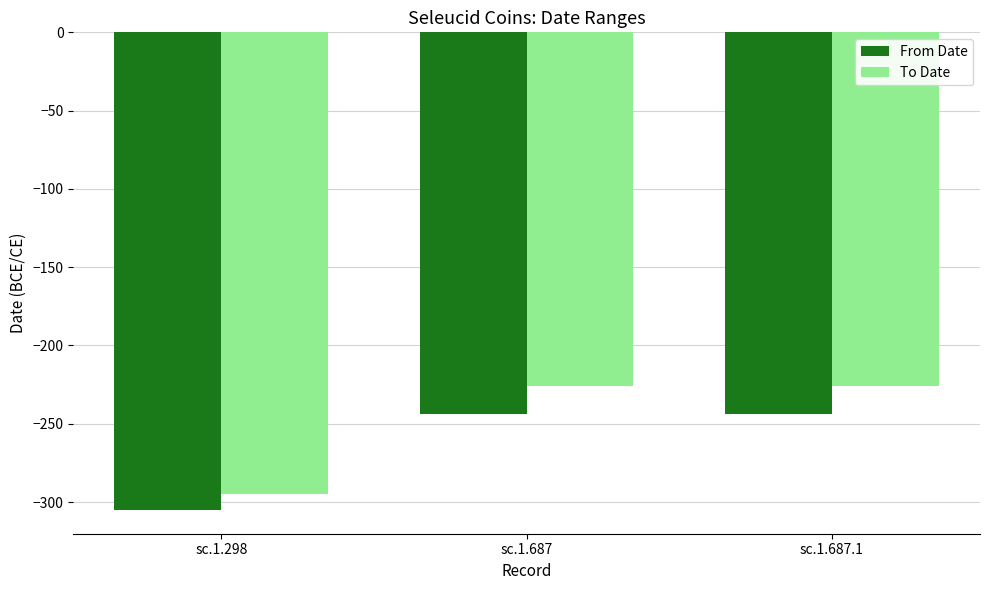

How many From Date values are between -305 and -244?

3